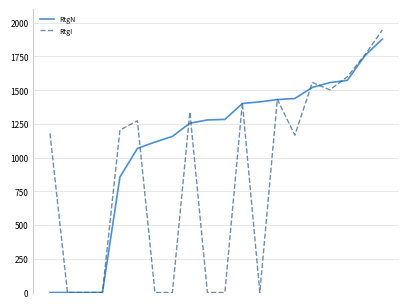

Which series has the widest spread of values?

RtgI